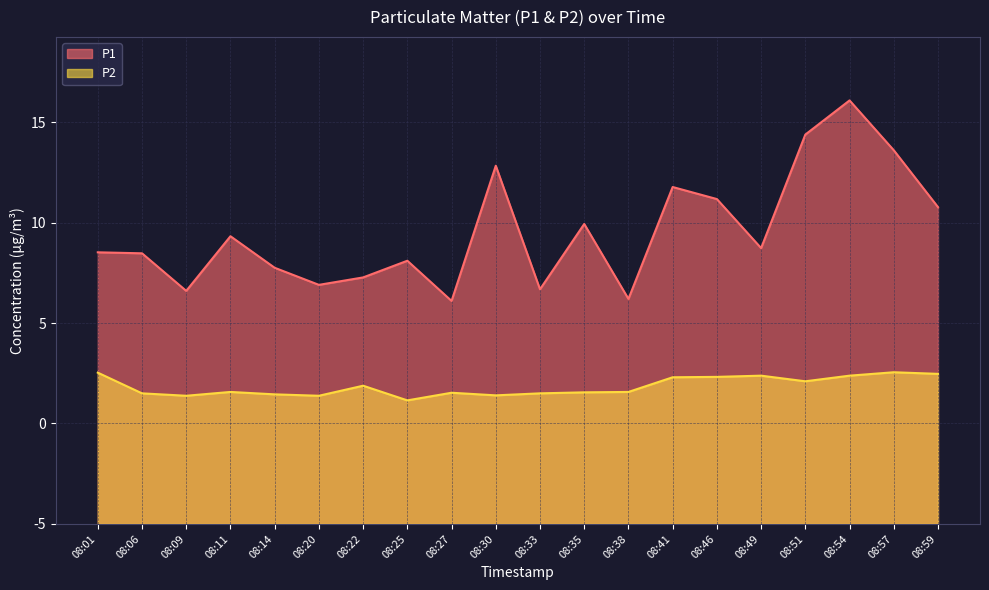

At 08:06, list the series in order from smallest to largest.

P2, P1